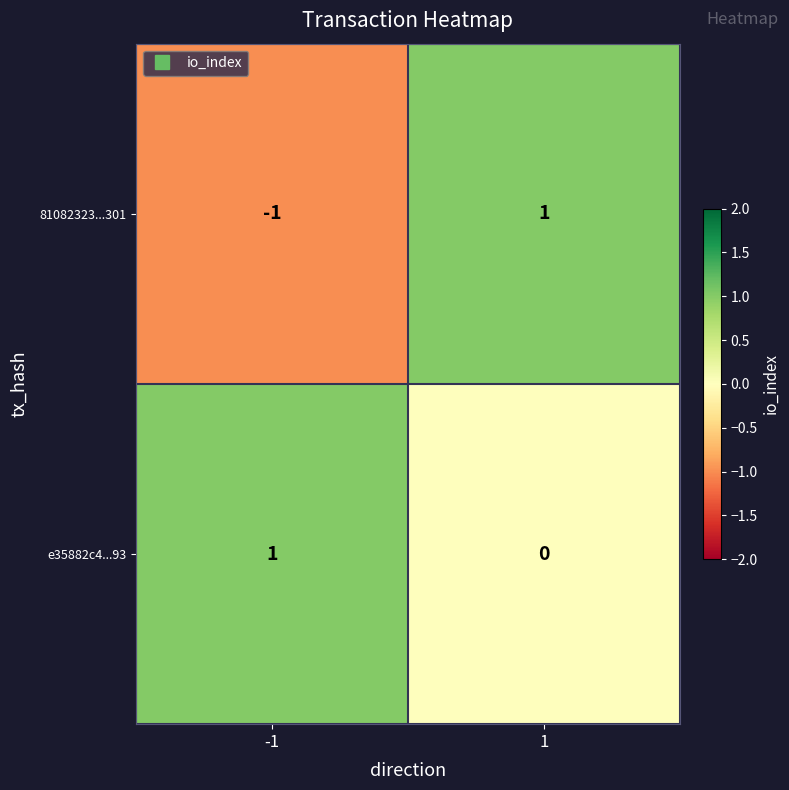

The value of e35882c4...93 at -1 is 2. True or false?

False